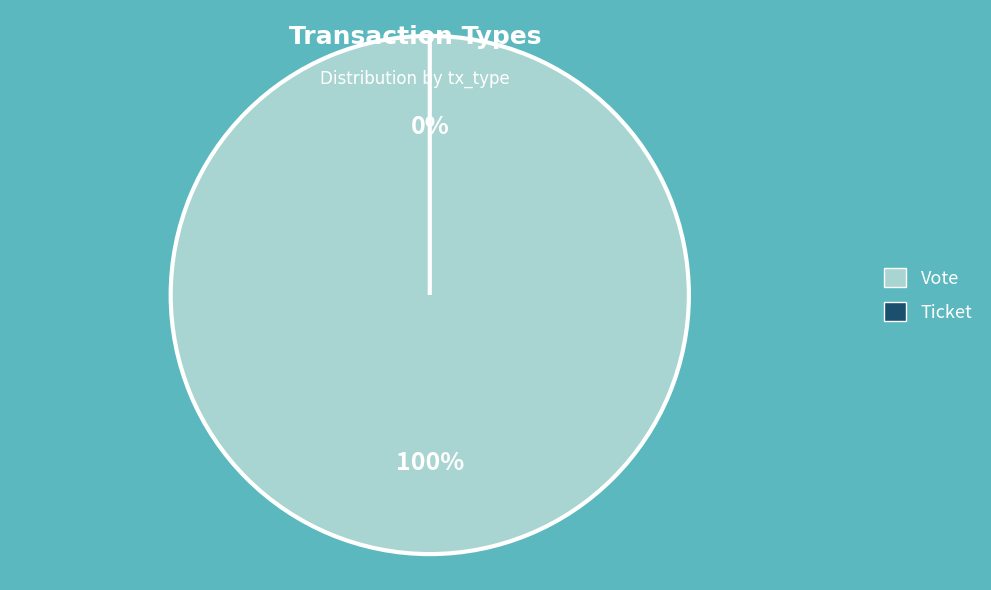

Count the number of slices in the pie.

2